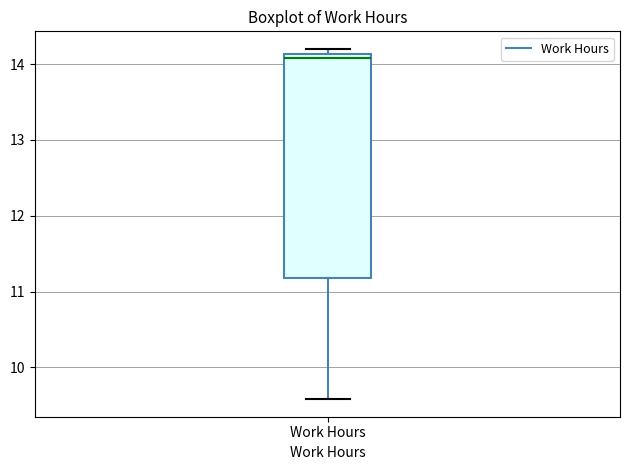

Transcribe this box plot: give where the median line is, the range the box spans, and where the two whiskers end, as read against the y-axis. The values are not printed on the chart, so give them approximately, as read against the axis.

median 14.1 (just below the box's upper edge), box 11.2 to 14.1, whiskers 9.6 to 14.2